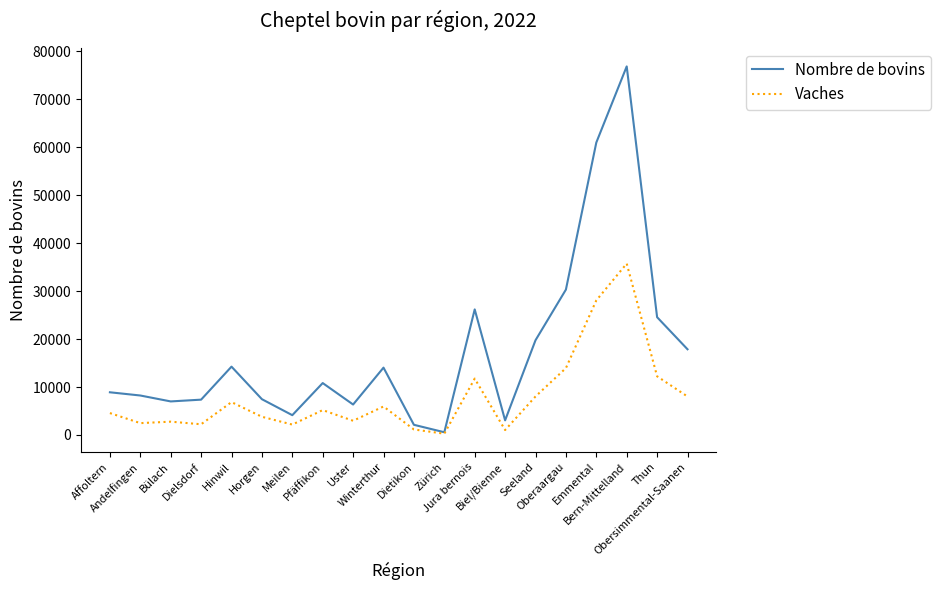

How many interior local valleys does the Nombre de bovins series have?

5